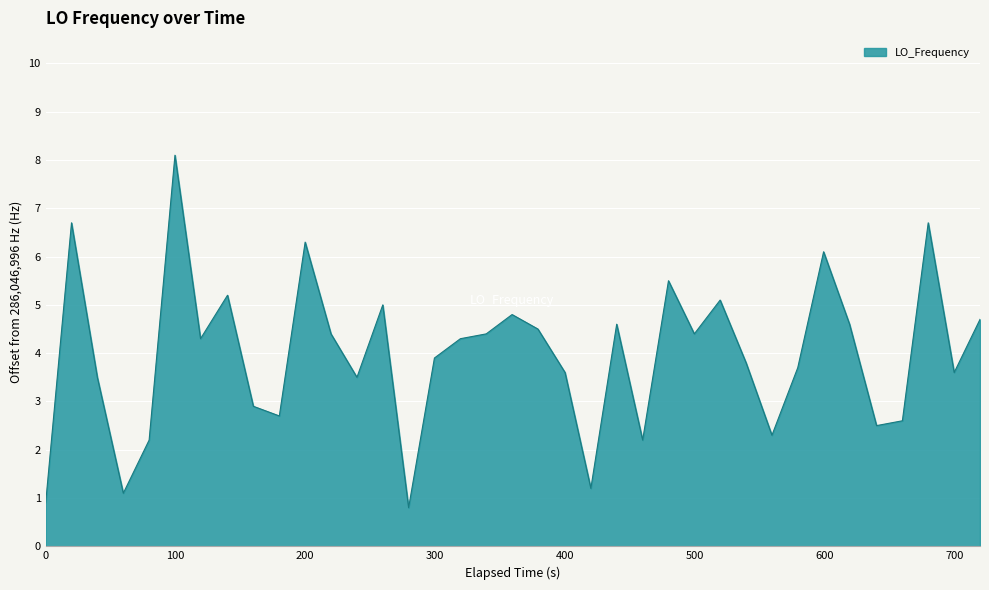

What is the greatest value displayed?

8.1